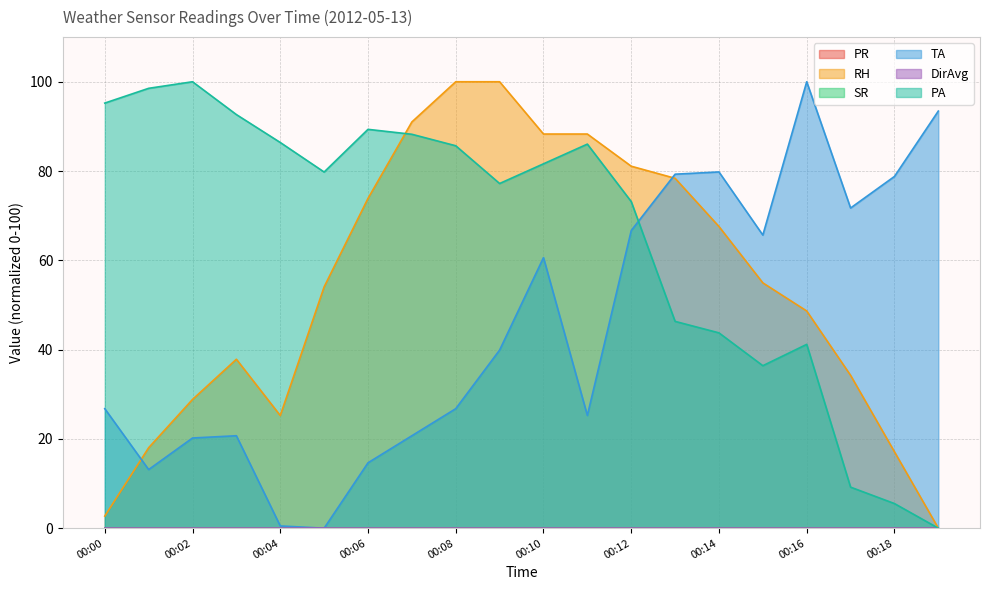

How many times do PA and TA cross each other?

1